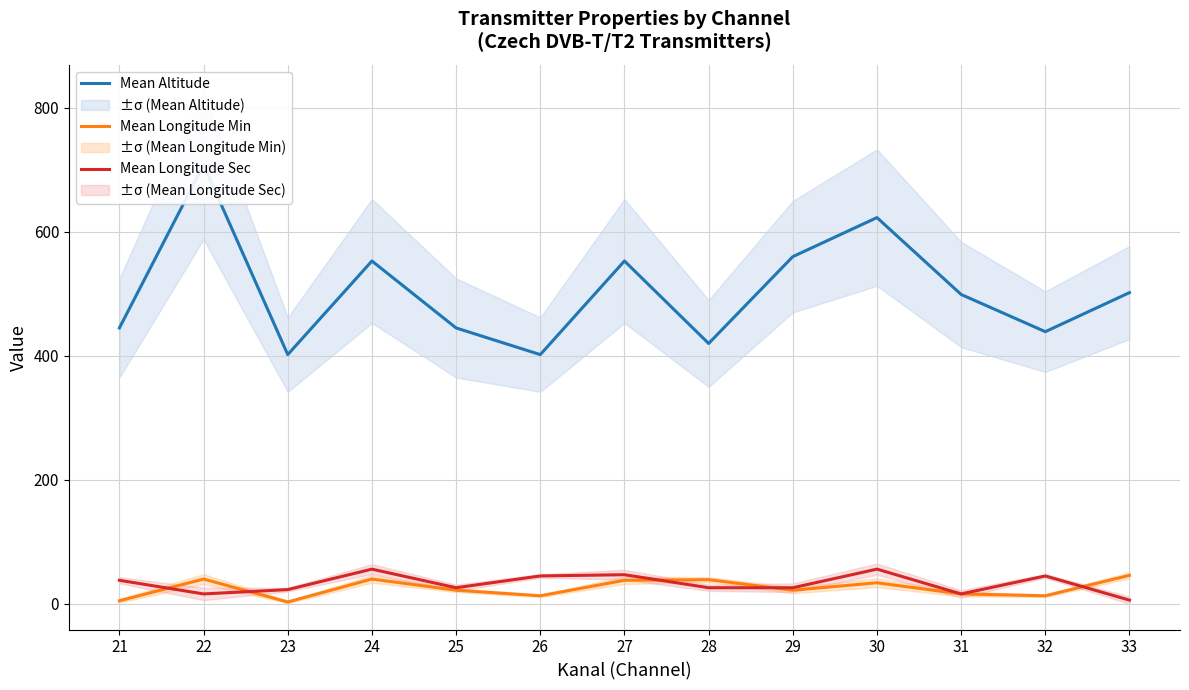

How many interior local peaks does the Mean Longitude Min series have?

4